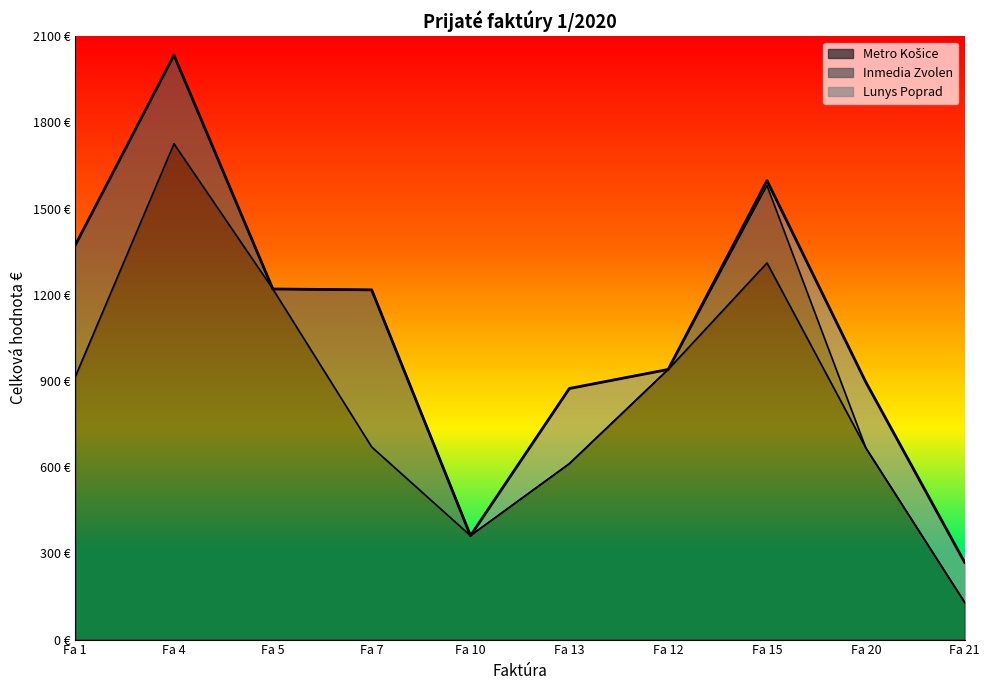

What is the difference between the Metro Košice values at Fa 15 and Fa 5?

90.7